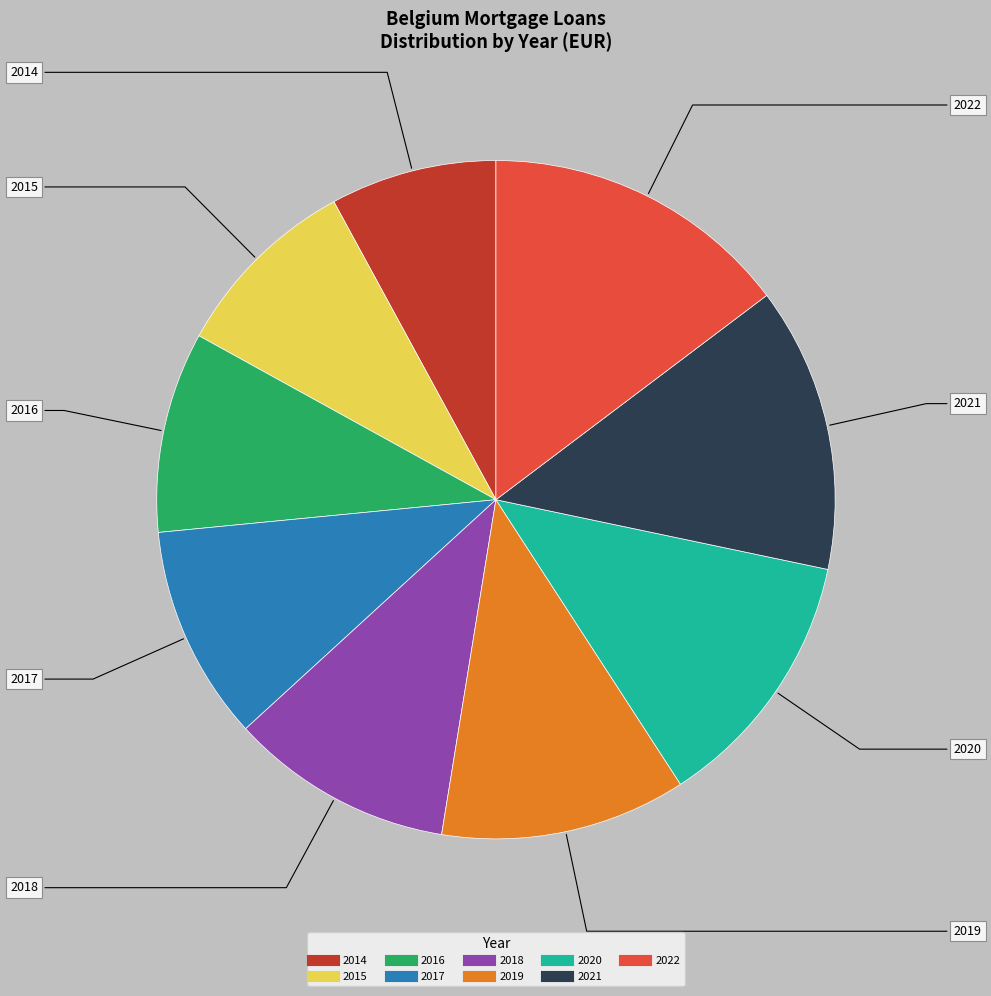

What is the largest slice in the pie chart?

2022